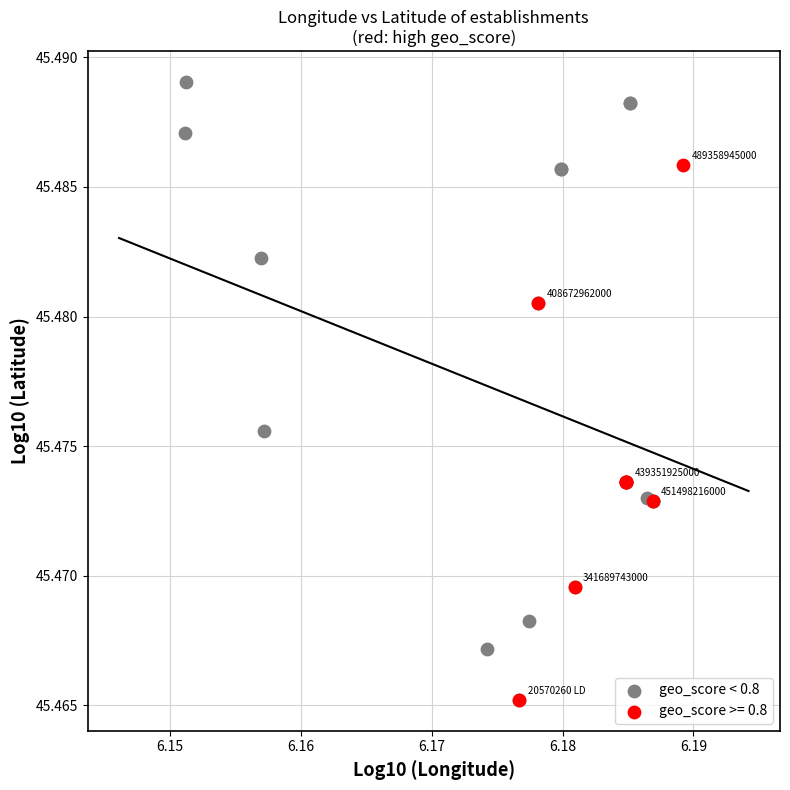

Which series has the largest Y range (max minus min)?

geo_score < 0.8